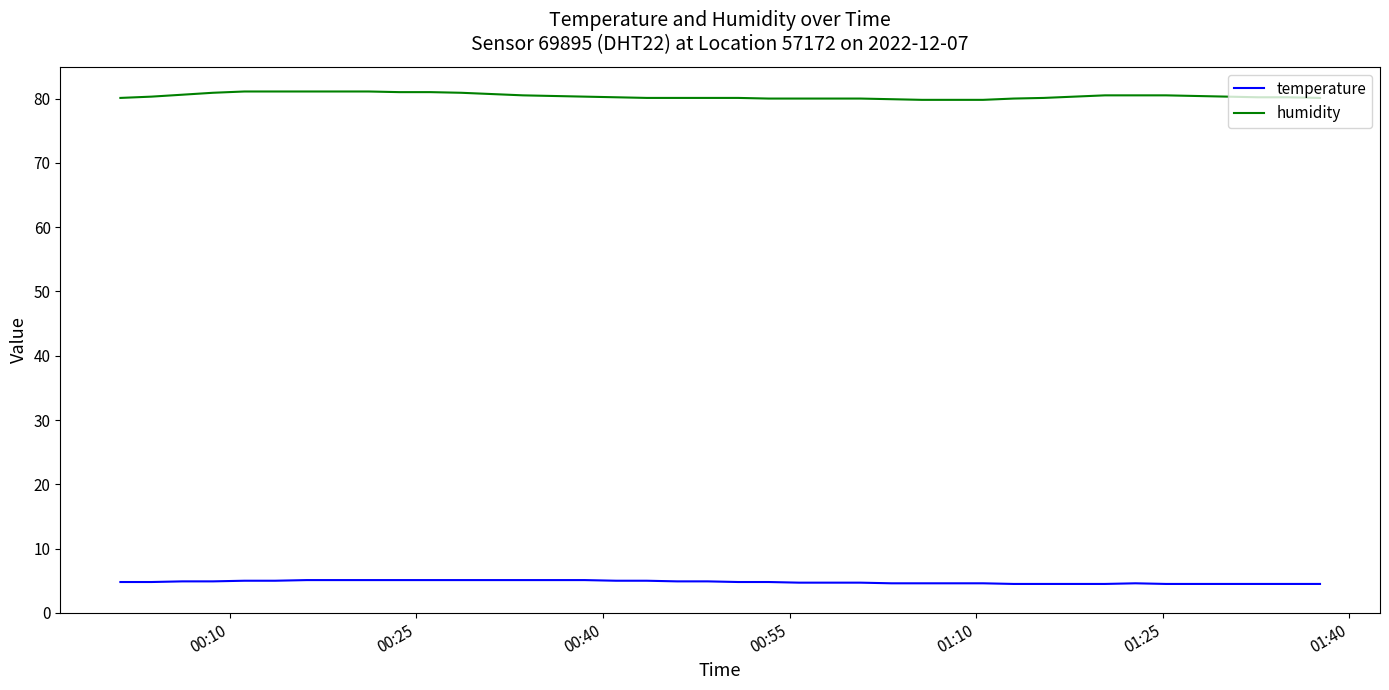

True or false: temperature and humidity intersect in this chart.

False